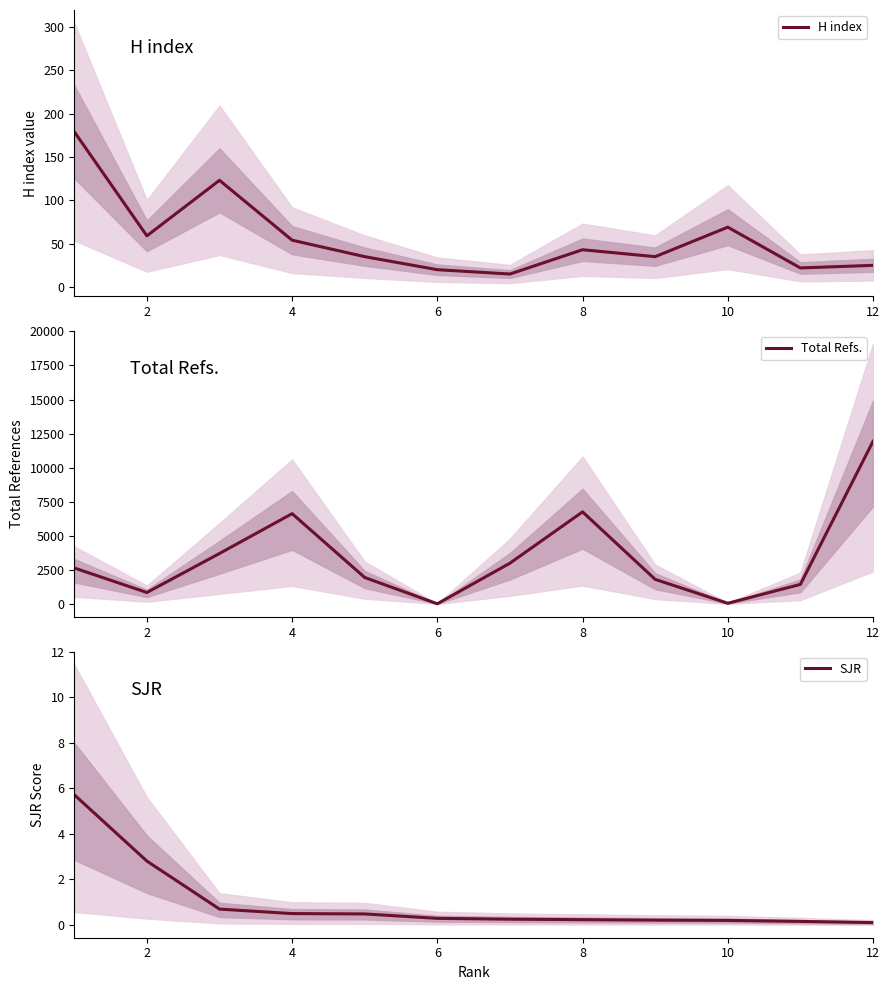

What is the maximum value for H index?

179